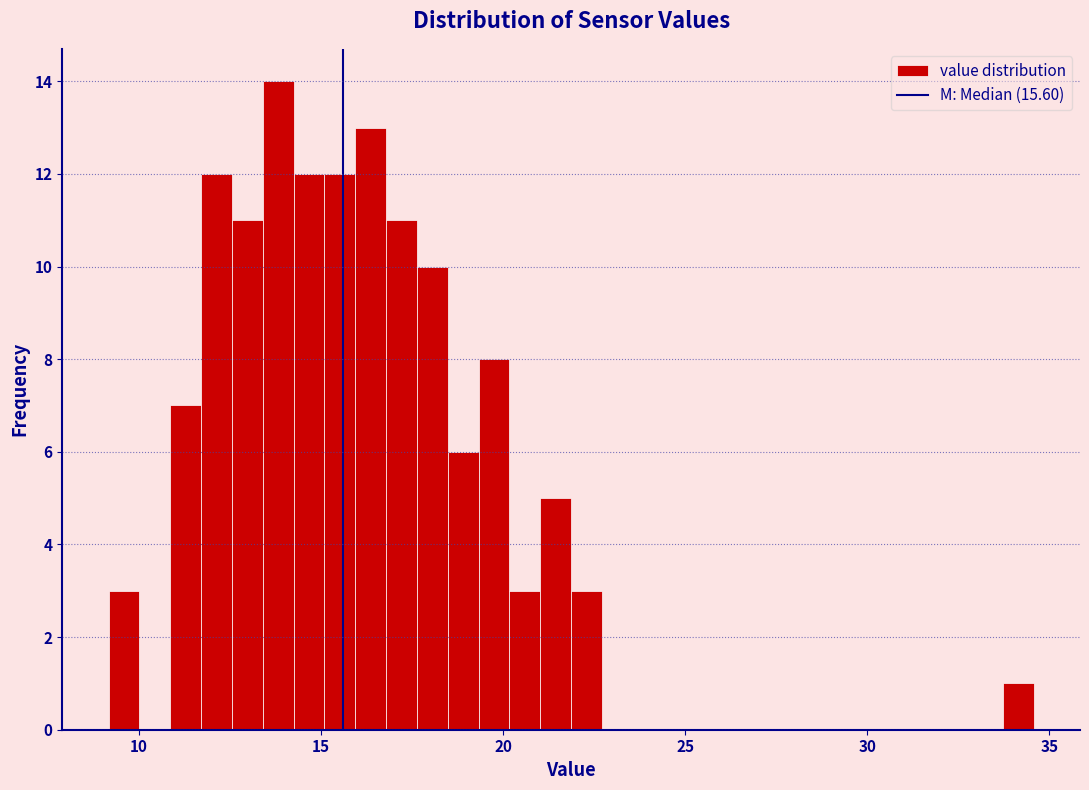

Around what value on the x-axis is the tallest bar? Give the approximate position of its centre, as read against the axis.

14.0